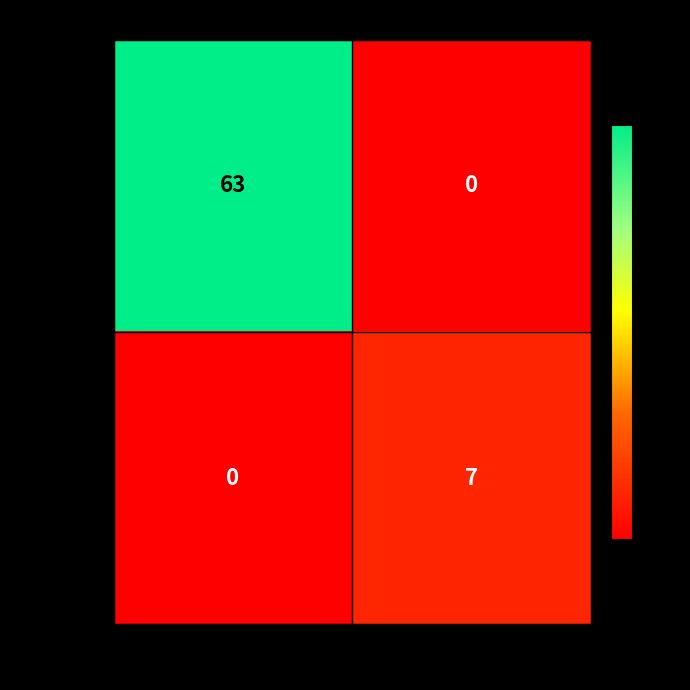

True or false: abd1f484 has a value of 0 at -1.

True